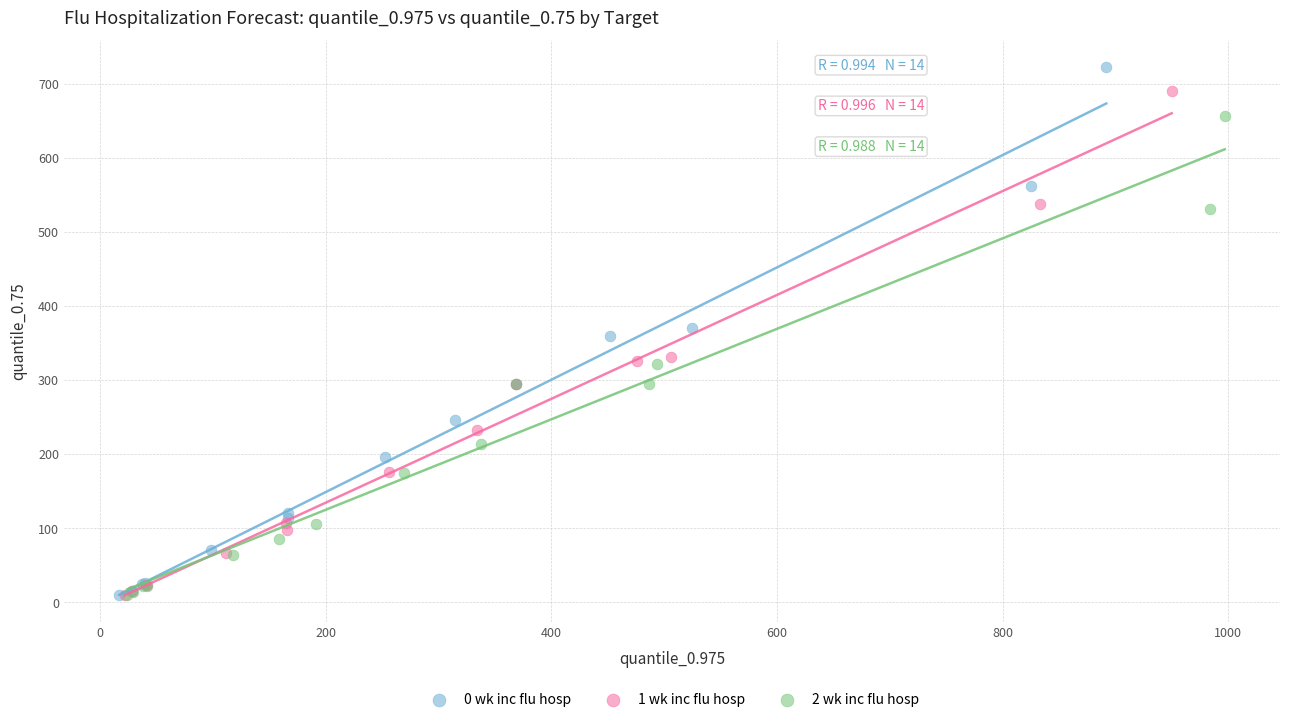

Which series reaches the maximum Y coordinate?

0 wk inc flu hosp